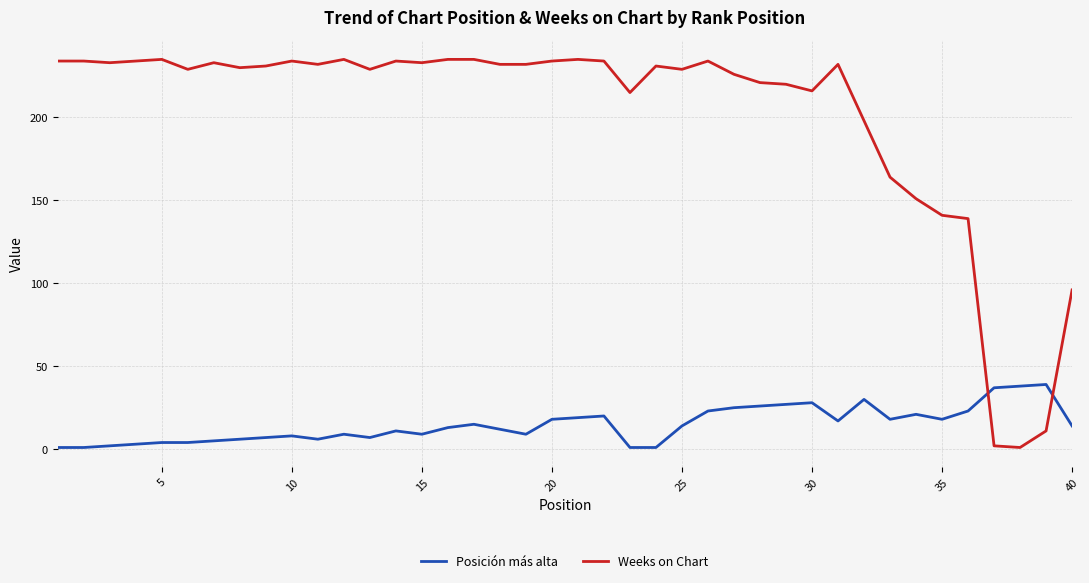

Rank the series by their average value, from lowest to highest.

Posición más alta, Weeks on Chart